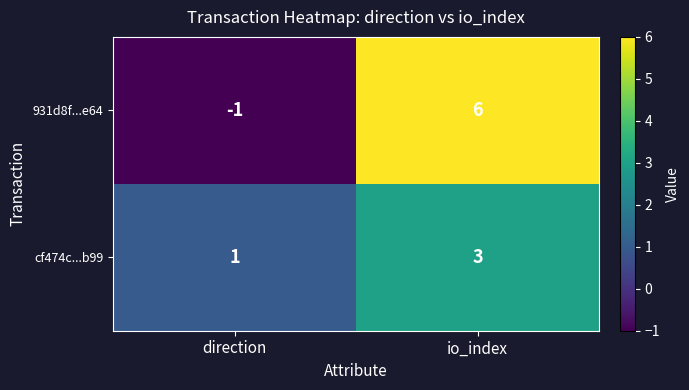

Reading left to right, what are all the values shown in this chart?

931d8f...e64: direction=-1	io_index=6
cf474c...b99: direction=1	io_index=3